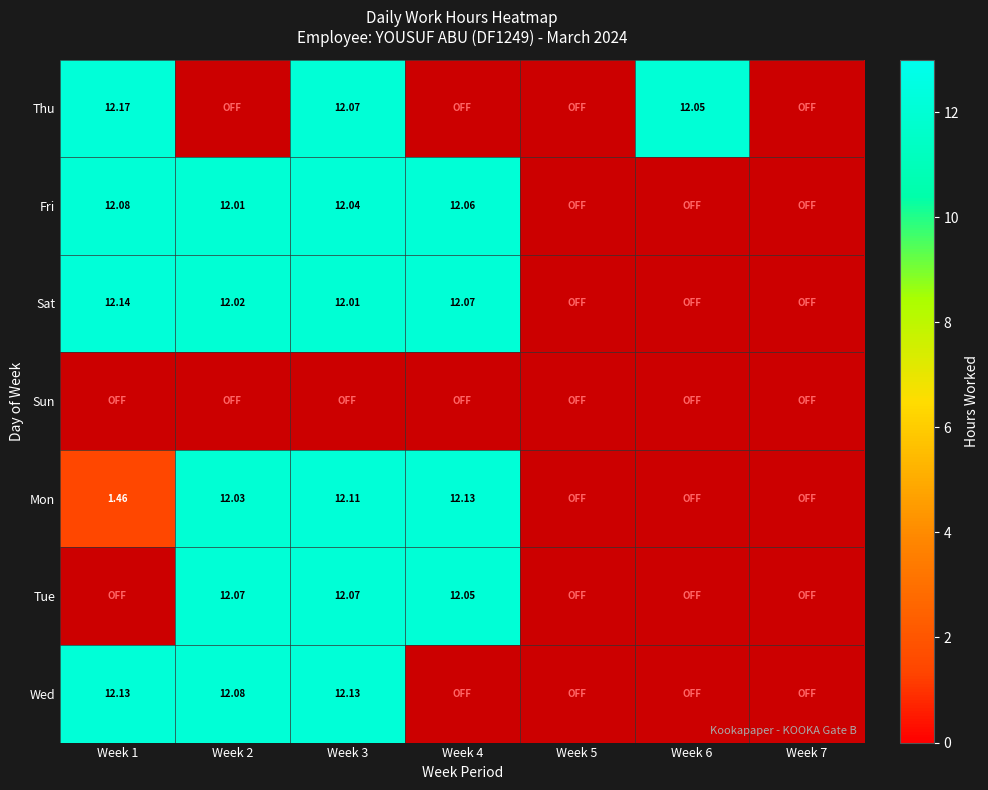

Which category has the lowest value across all series?

Week 2